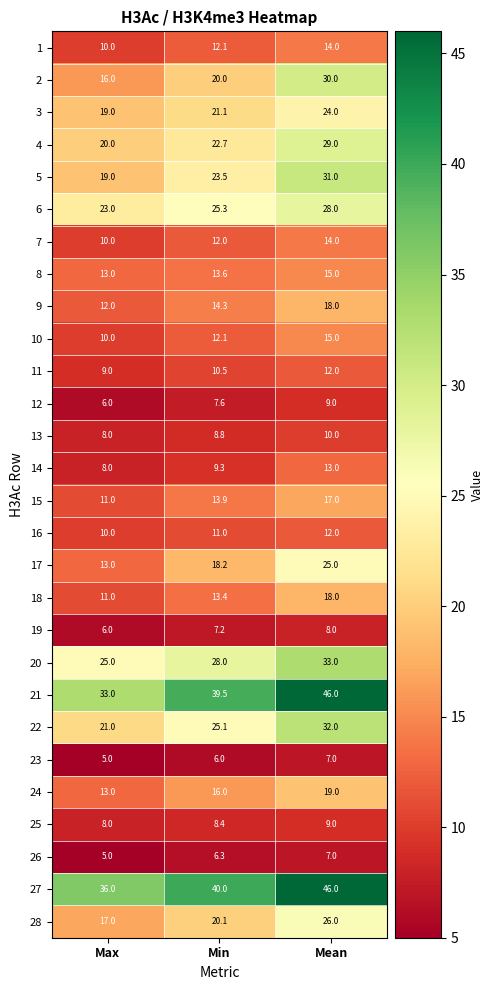

What is the difference between the maximum and minimum values in the 26 series?

2.0